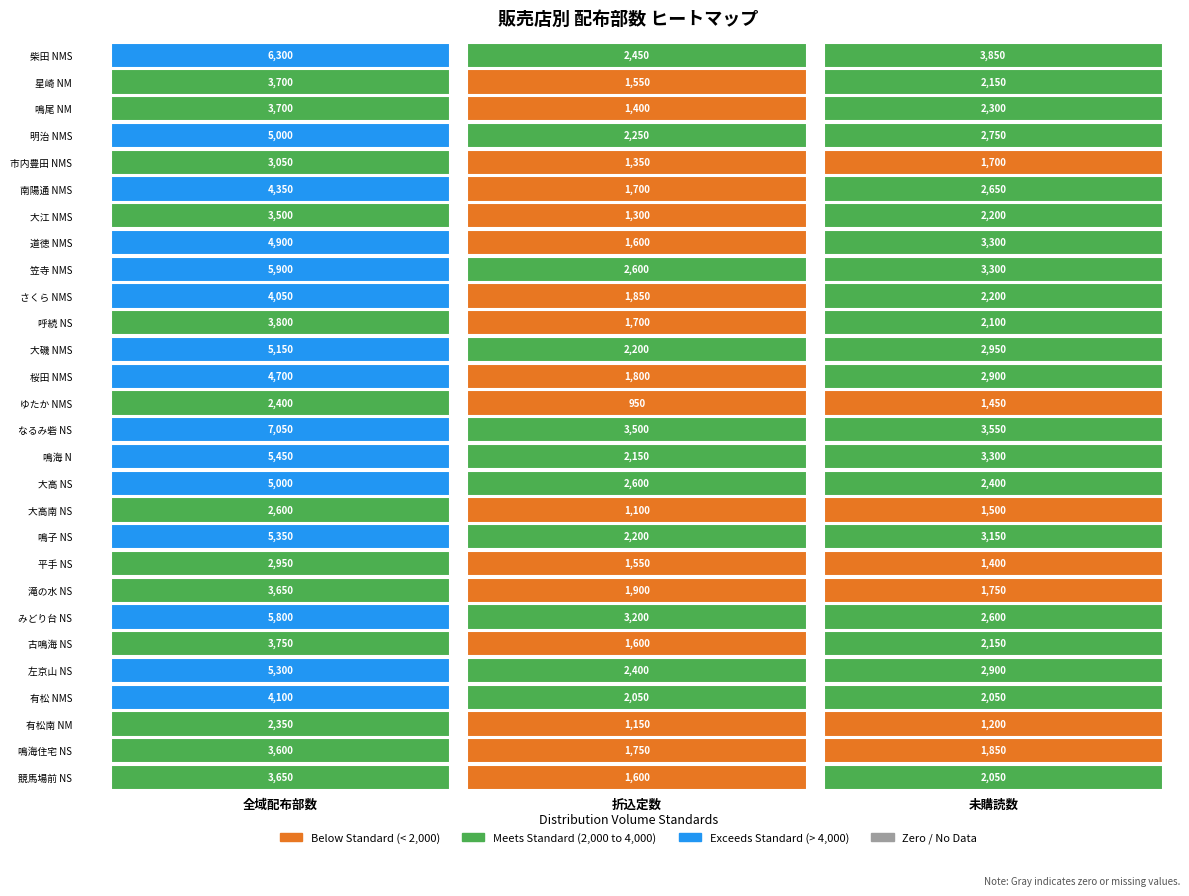

What is the smallest value displayed?

950